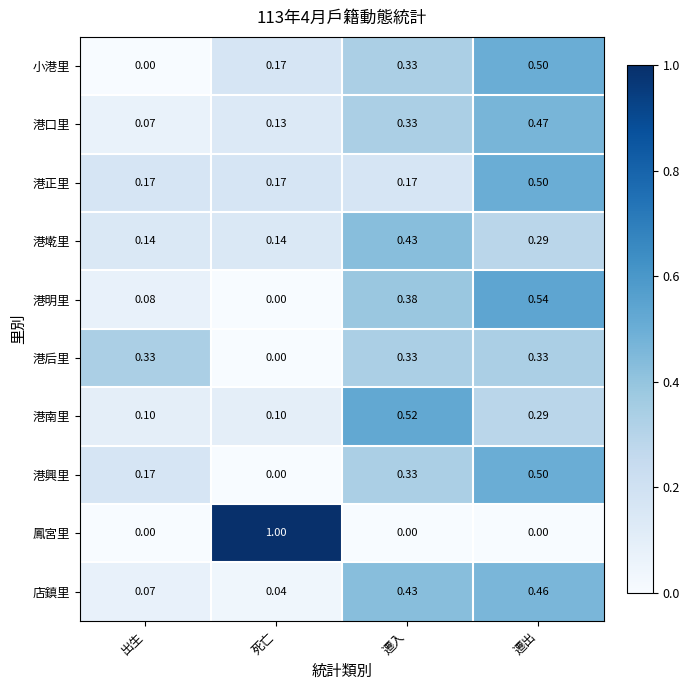

At which category is the sum across all series the highest?

遷出